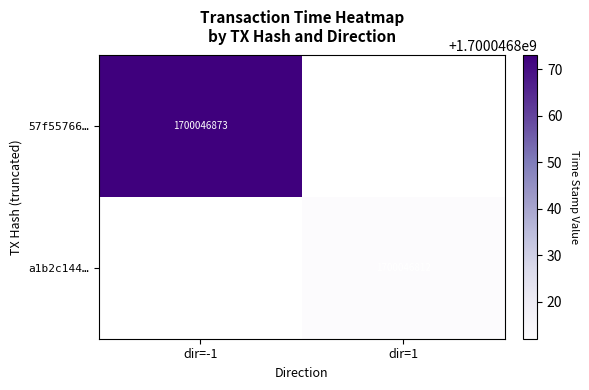

Is it true that 57f55766… equals 941718135 at dir=-1?

False